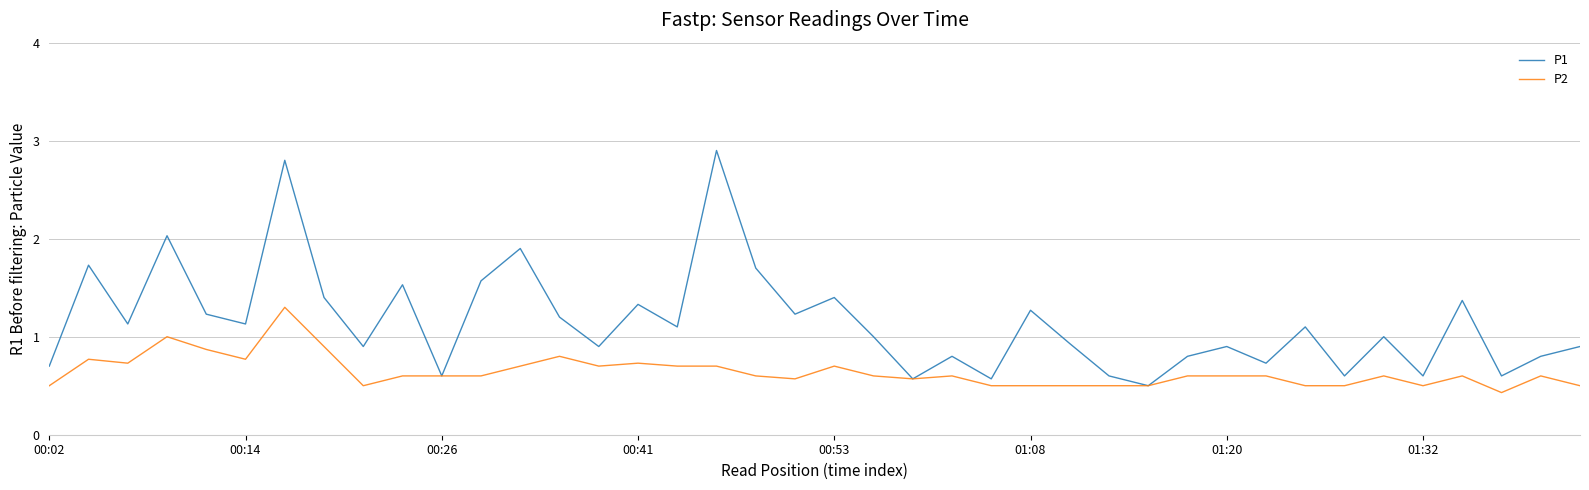

Which series has the widest spread of values?

P1